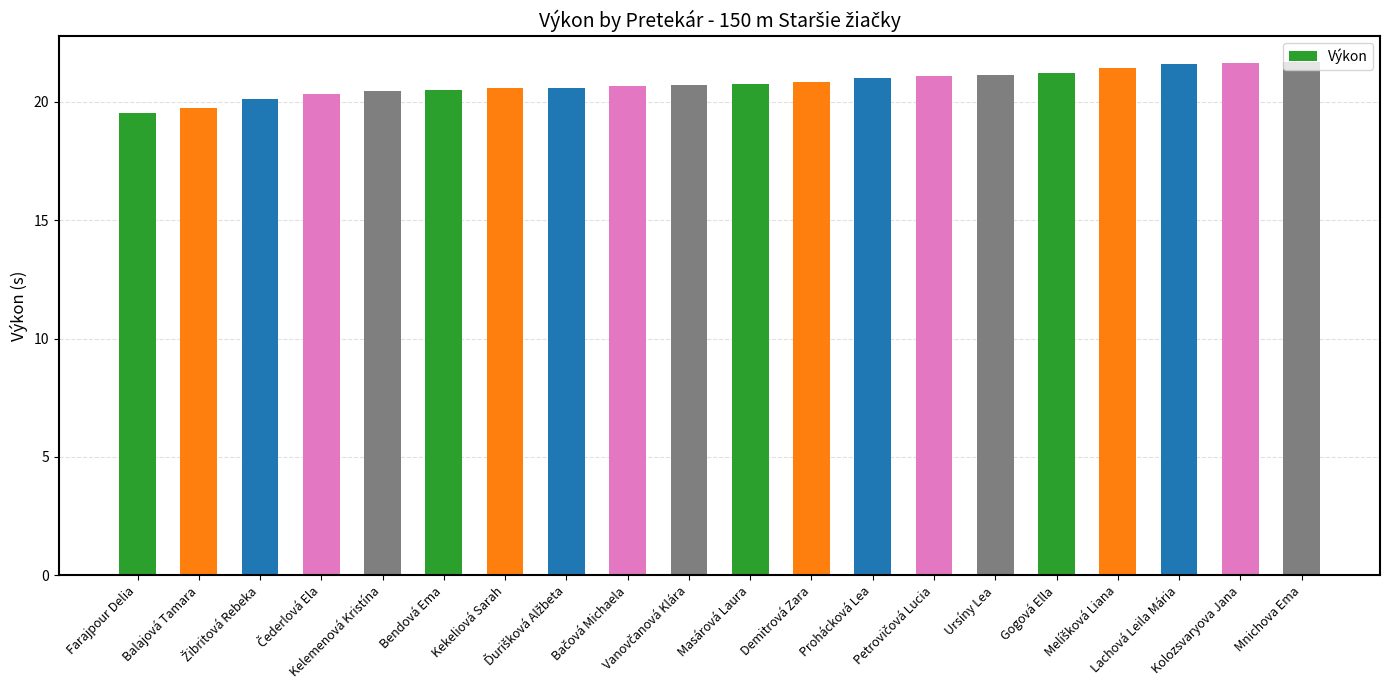

Are the bars horizontal?

No